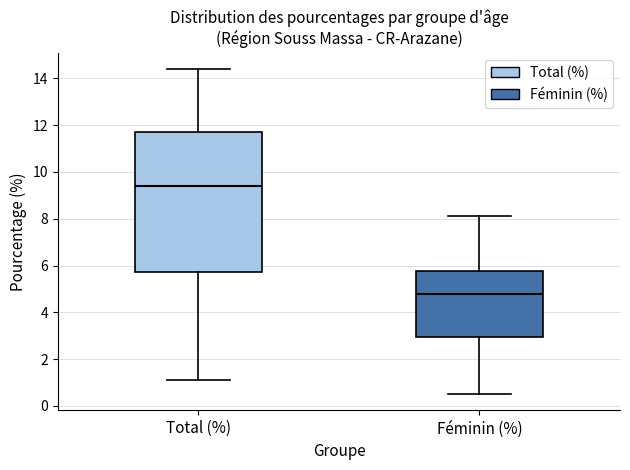

Reading left to right, read every box against the y-axis: the position of its median line, the range the box covers, and the ends of its whiskers. The values are not printed on the chart, so give them approximately, as read against the axis.

Total (%): median 9.4, box 5.8 to 11.8, whiskers 1.2 to 14.4
Féminin (%): median 4.8, box 3.0 to 5.8, whiskers 0.6 to 8.2